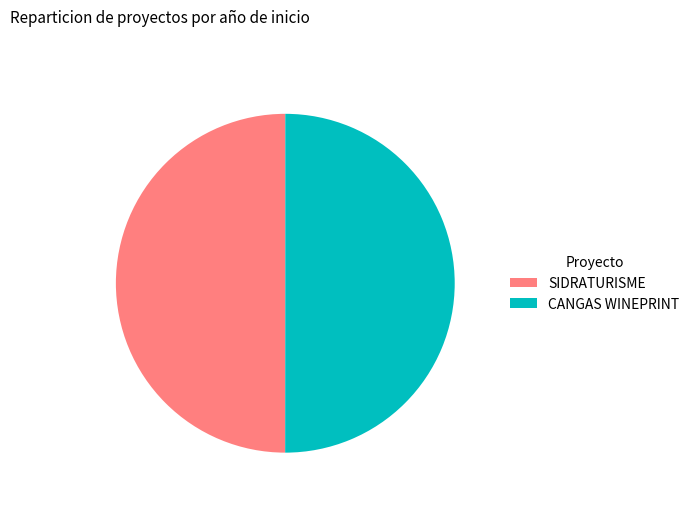

How many segments does this pie chart have?

2